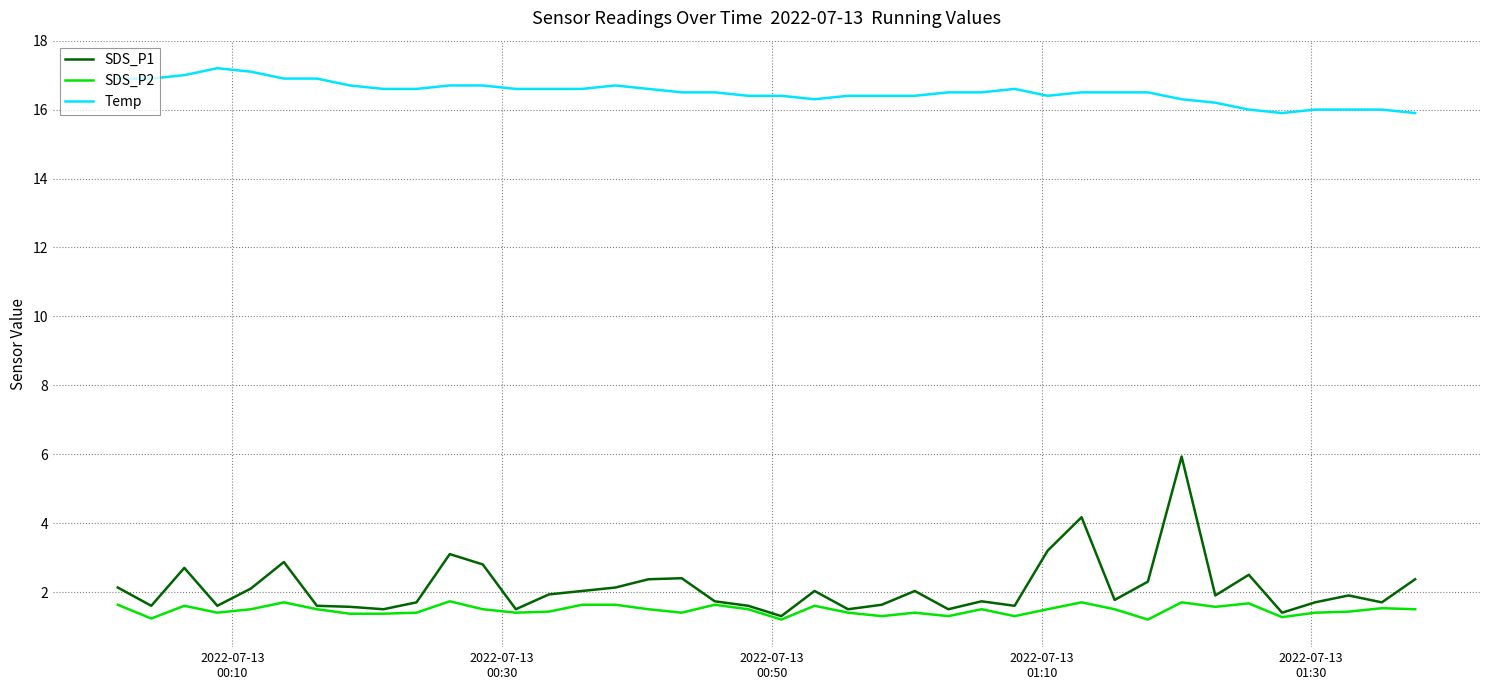

What is the minimum value for Temp?

15.9